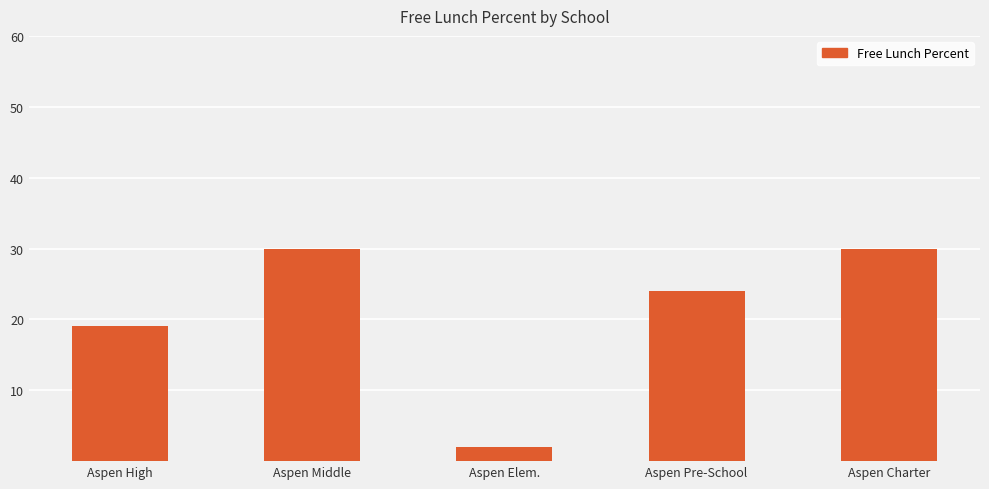

Are the bars horizontal?

No